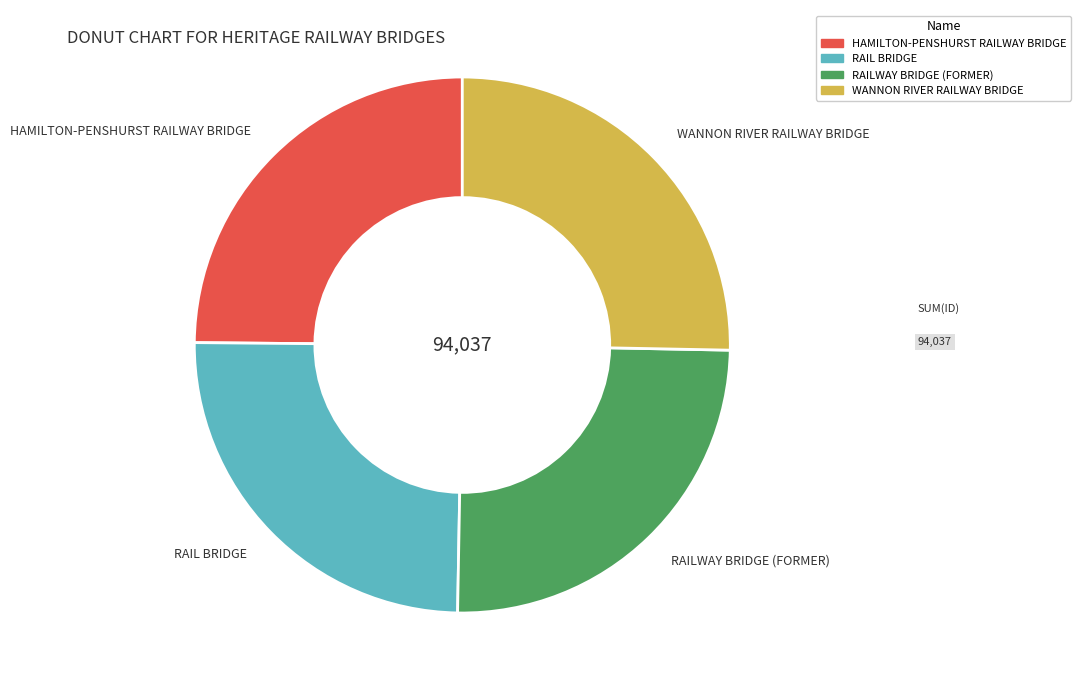

What is the ratio of the value at RAILWAY BRIDGE (FORMER) to the value at RAIL BRIDGE?

1.0